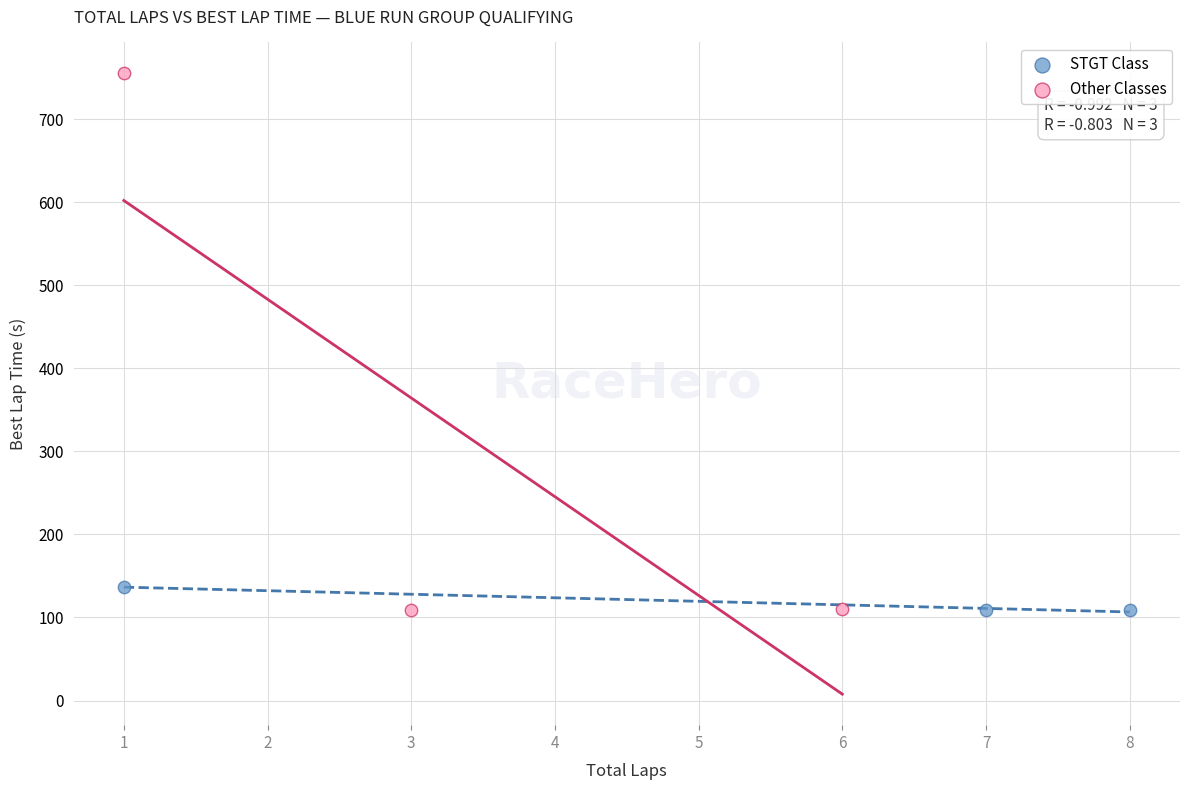

Which series has the largest Y range (max minus min)?

Other Classes